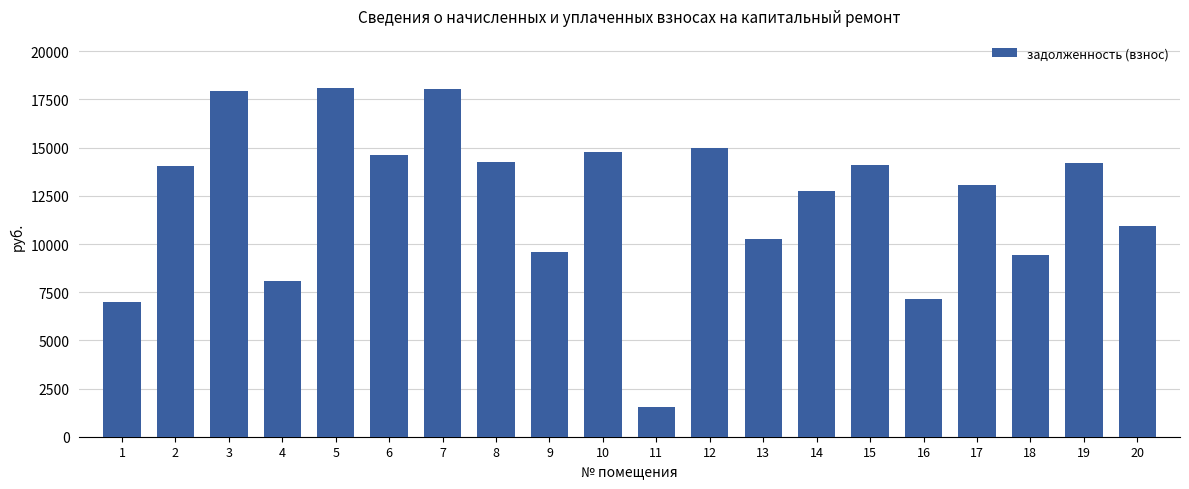

Which label corresponds to the smallest value in the chart?

11